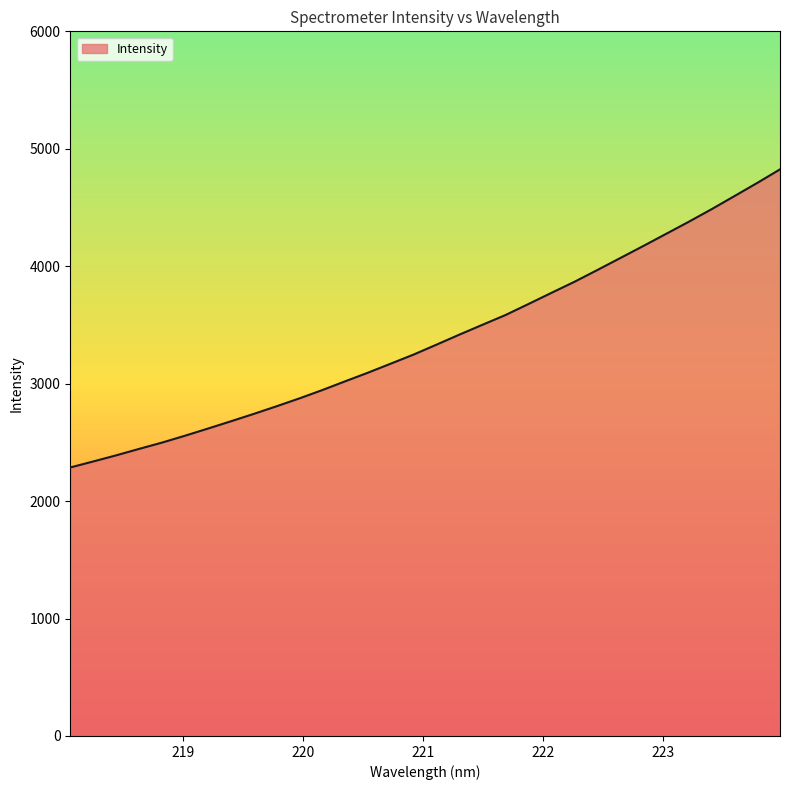

What is the maximum value shown in the chart?

4824.6